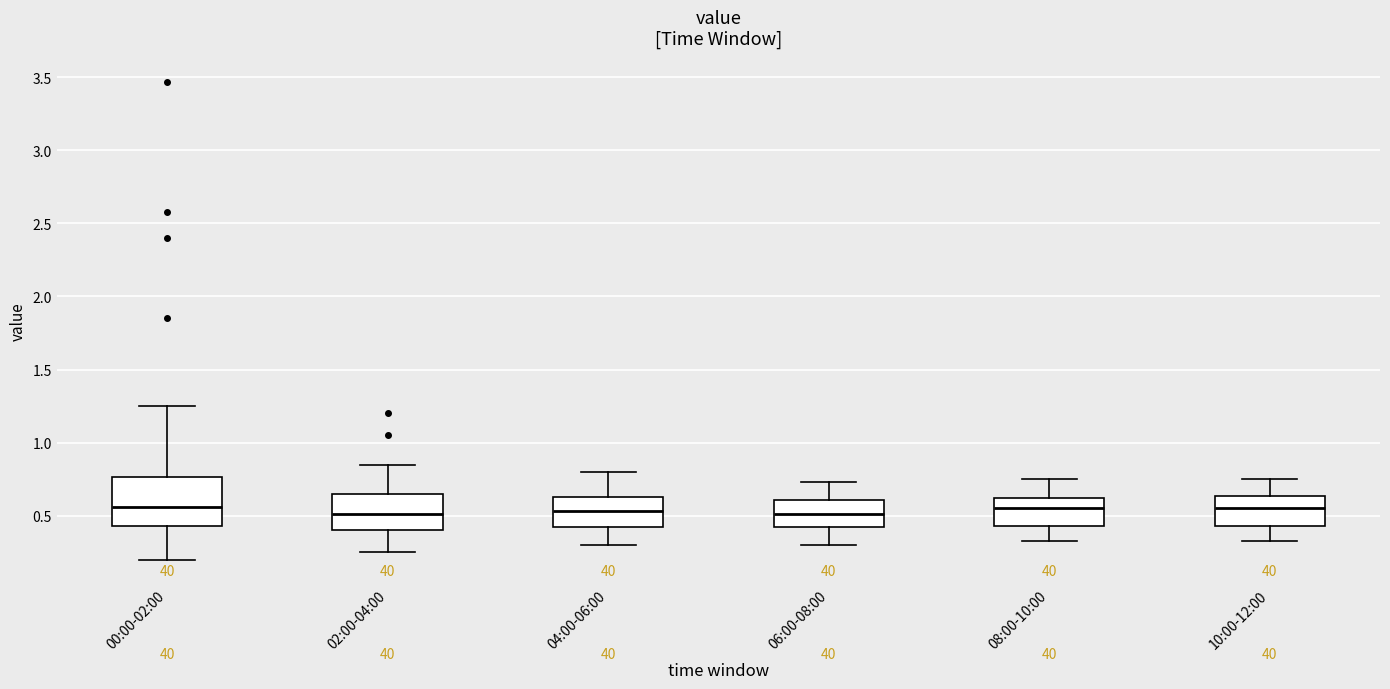

Where does the lower whisker of the box for 06:00-08:00 end on the y-axis? The values are not printed on the chart, so give them approximately, as read against the axis.

0.30